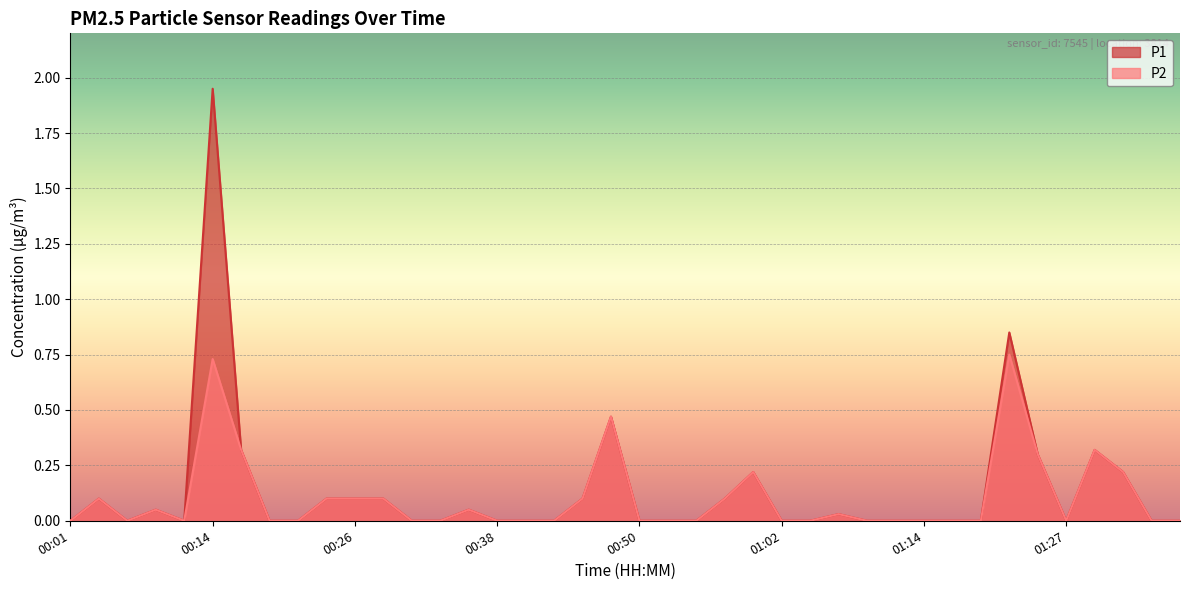

How many lines are shown in the chart?

2